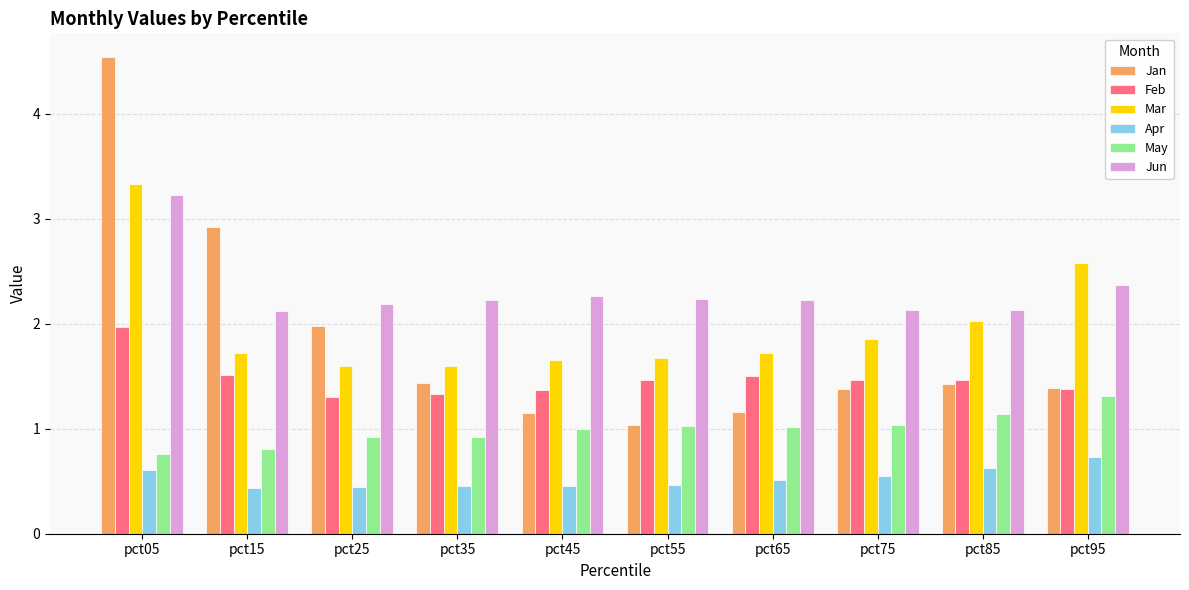

Rank the series at pct25 from lowest to highest value.

Apr, May, Feb, Mar, Jan, Jun